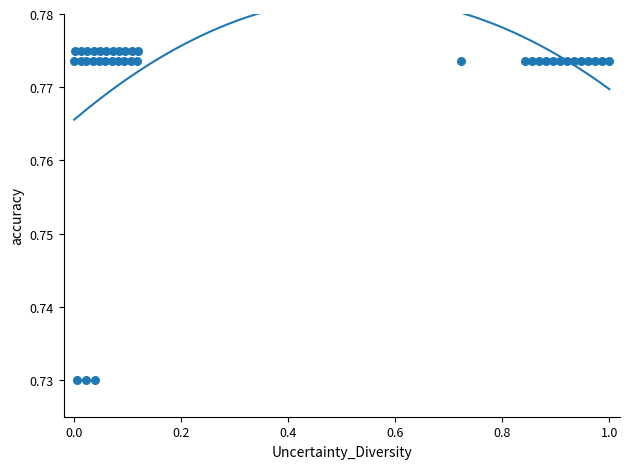

What is the range of X values (max minus min)?

1.0